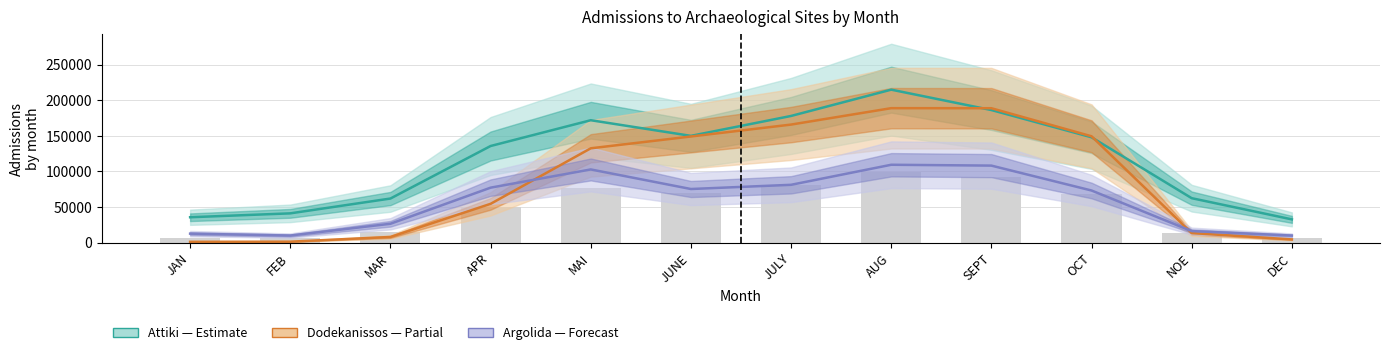

How many categories are shown in the chart?

12